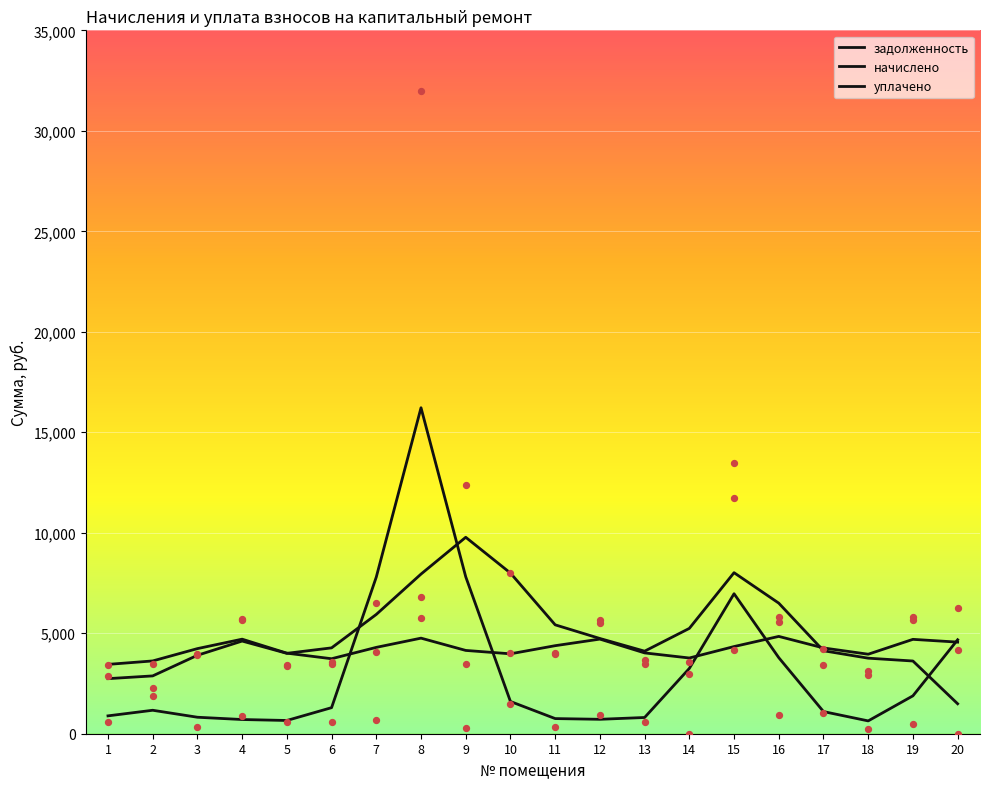

At which category is the sum across all series the highest?

8